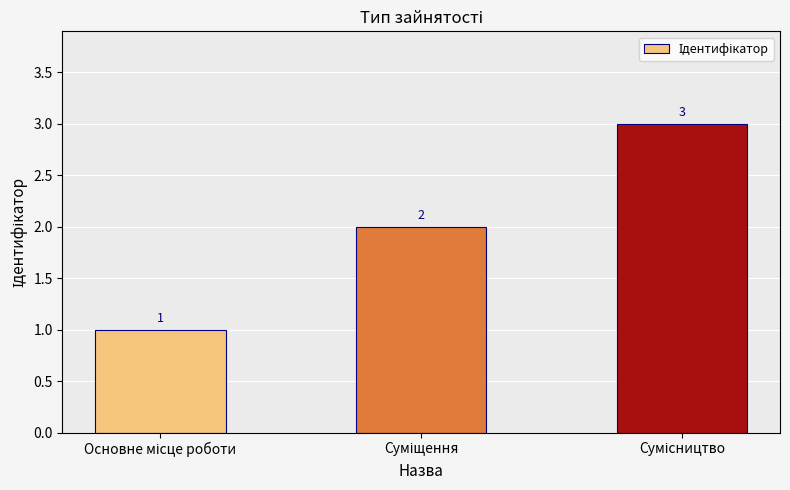

What is the value of the 3rd bar from the left?

3